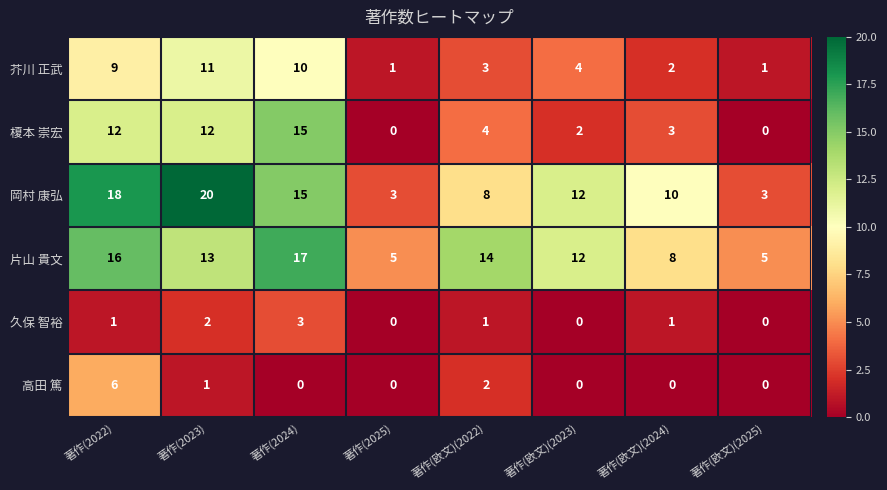

Rank the series by their maximum value, from lowest to highest.

久保 智裕, 高田 篤, 芥川 正武, 榎本 崇宏, 片山 貴文, 岡村 康弘